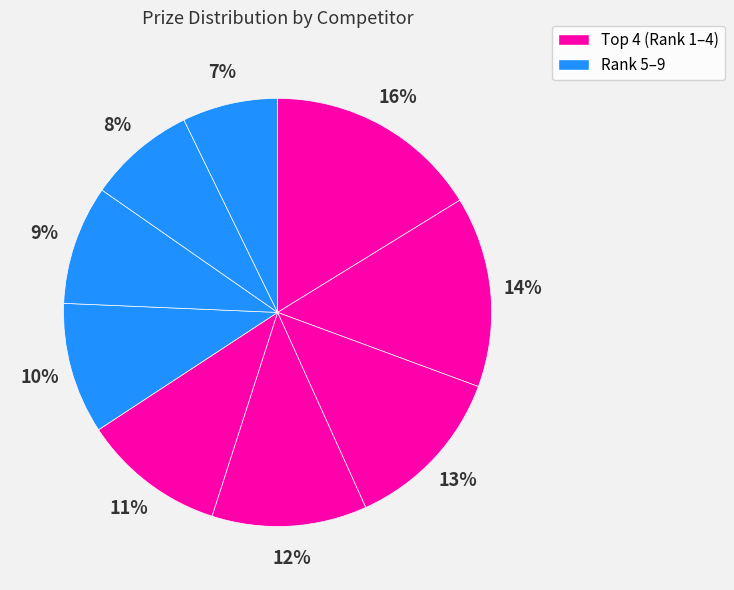

Count the number of slices in the pie.

9